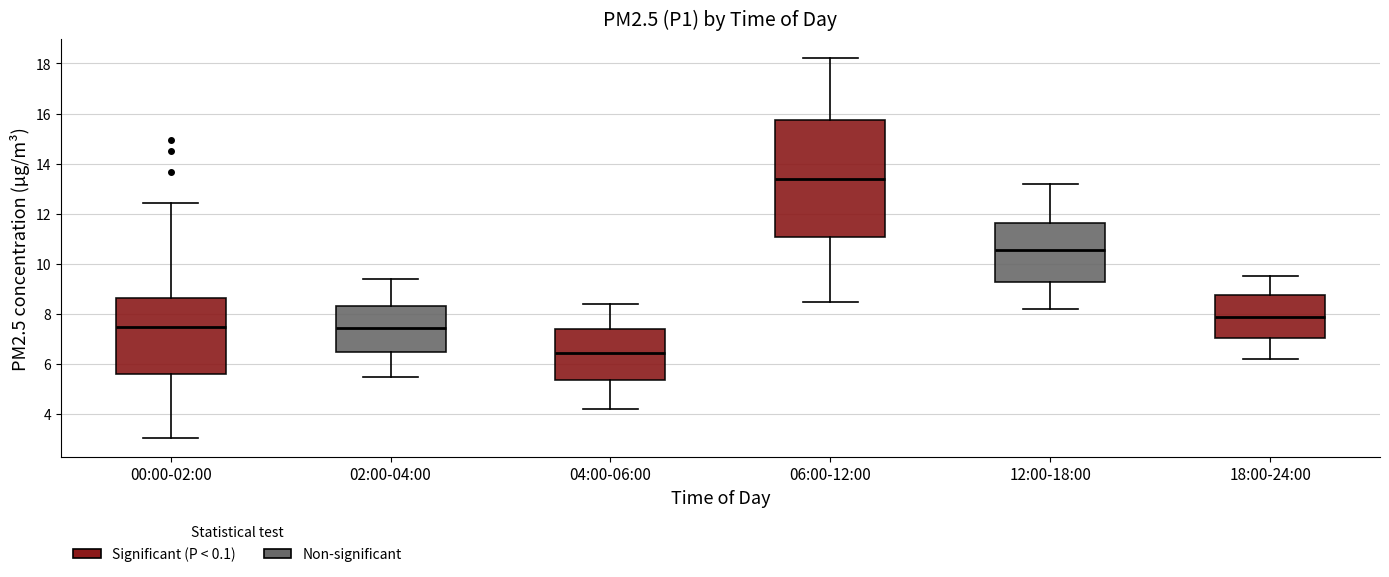

Which box's median line is the highest?

06:00-12:00